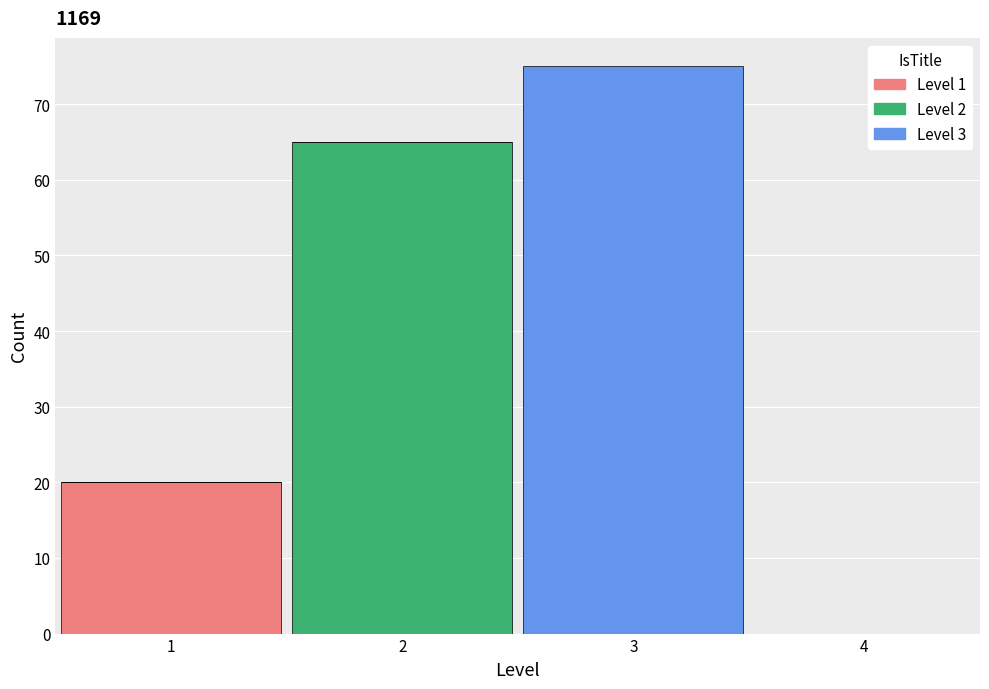

Which range on the x-axis has the tallest stacked bar (by total height)?

2.5 to 3.5